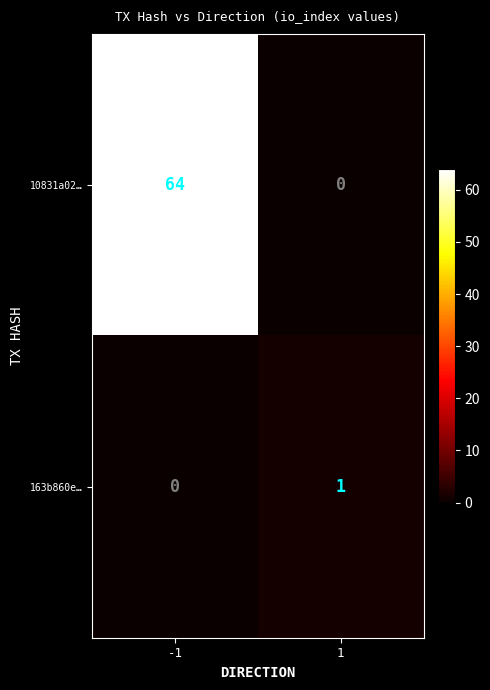

At which category does the chart reach its peak across all series?

-1